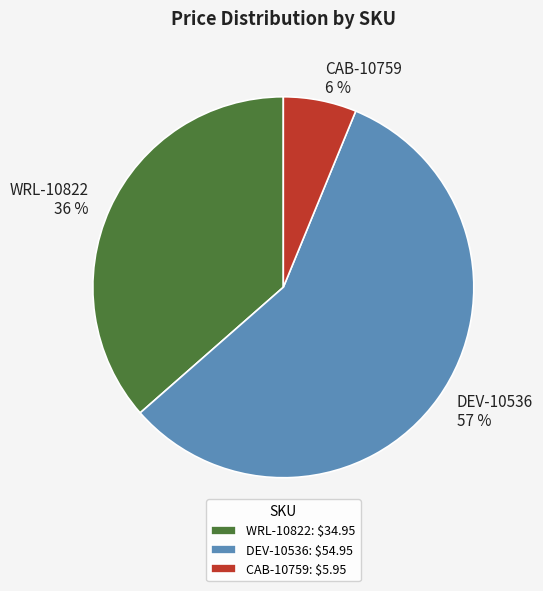

Is the sum of CAB-10759 6 % and DEV-10536 57 % greater than half?

Yes